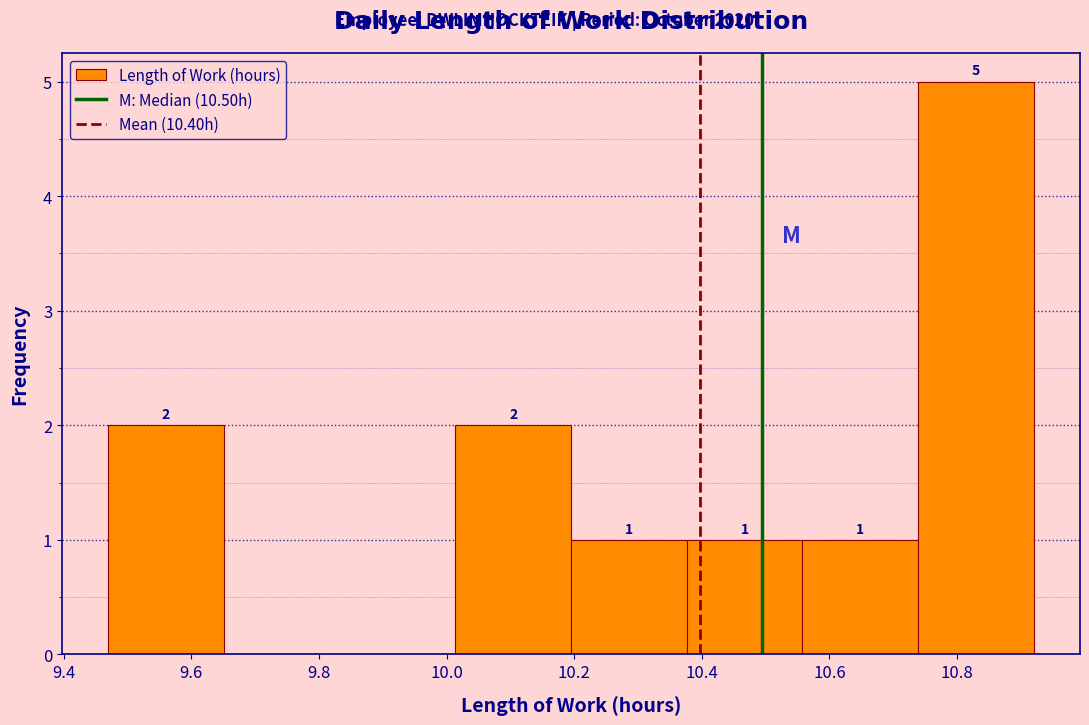

Which range on the x-axis has the tallest bar?

10.74 to 10.92